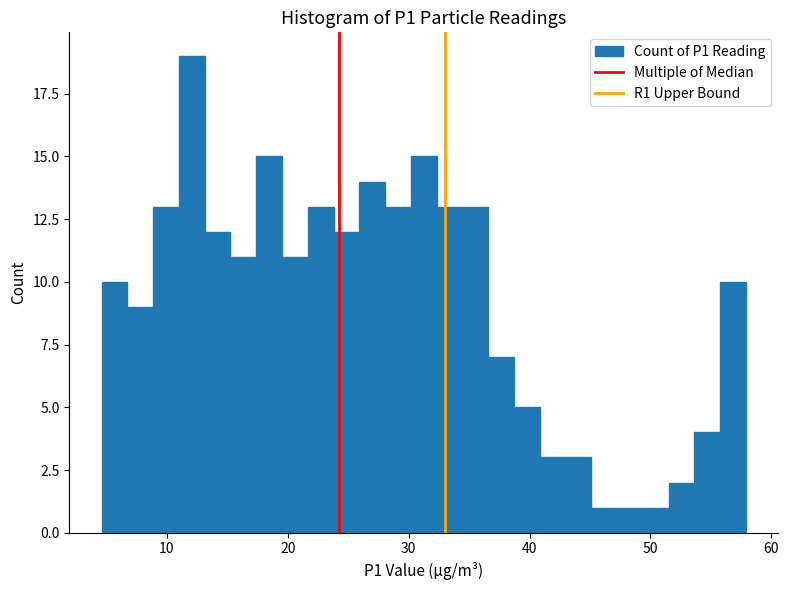

Around what value on the x-axis is the tallest bar? Give the approximate position of its centre, as read against the axis.

12